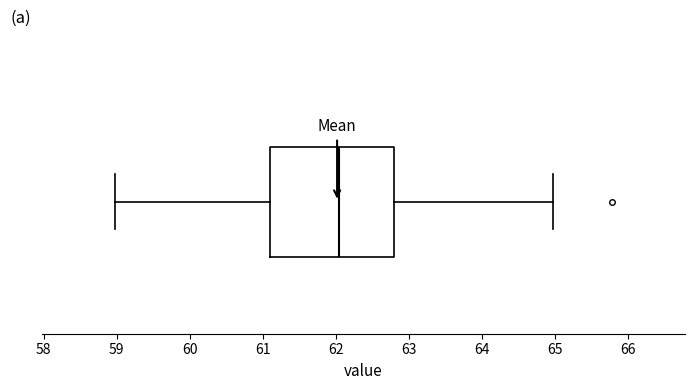

Where does the left whisker of the box end on the x-axis? The values are not printed on the chart, so give them approximately, as read against the axis.

59.0